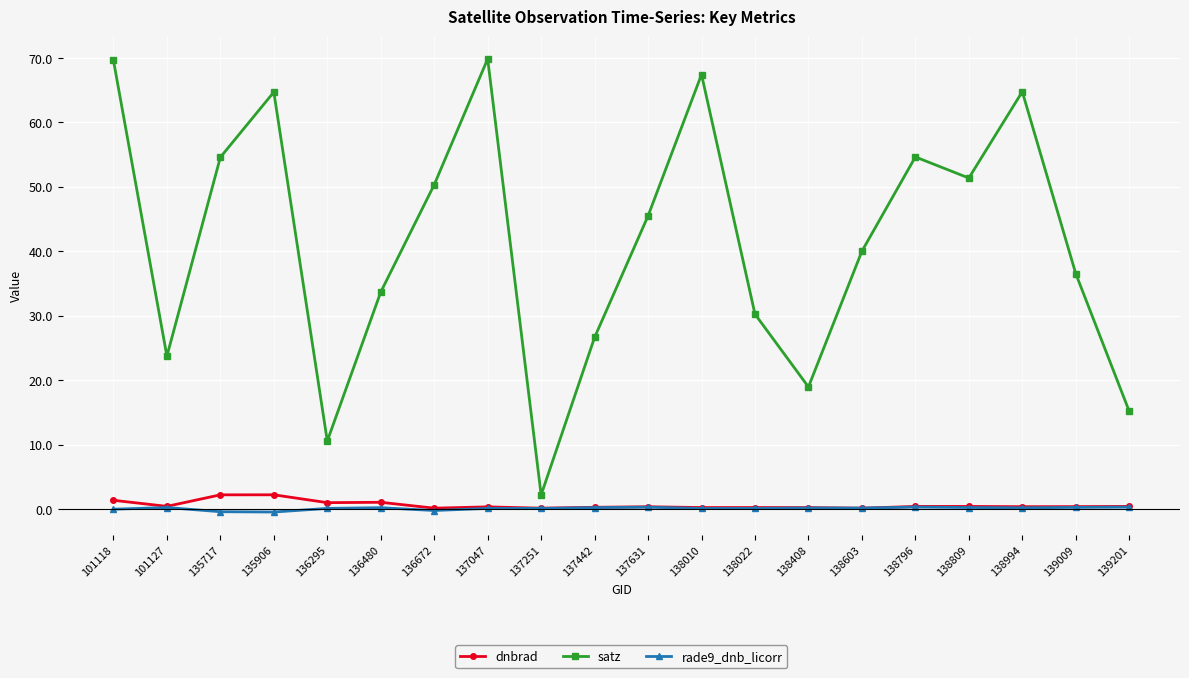

True or false: satz and dnbrad intersect in this chart.

False